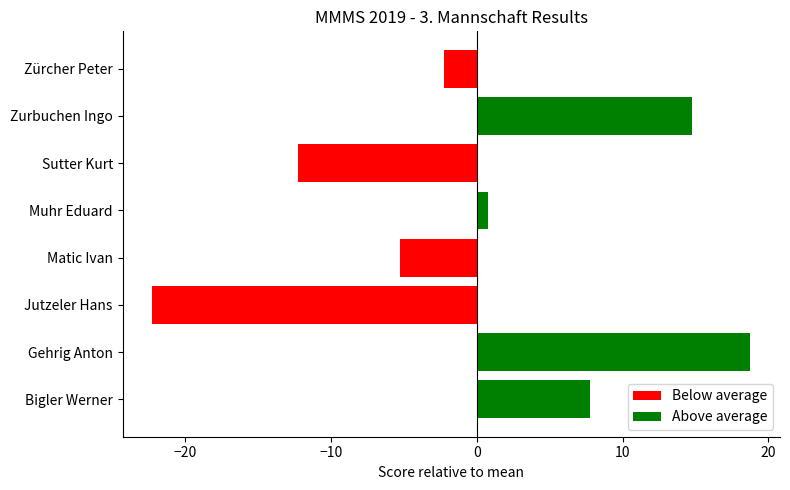

What is the minimum value shown in the chart?

-22.2